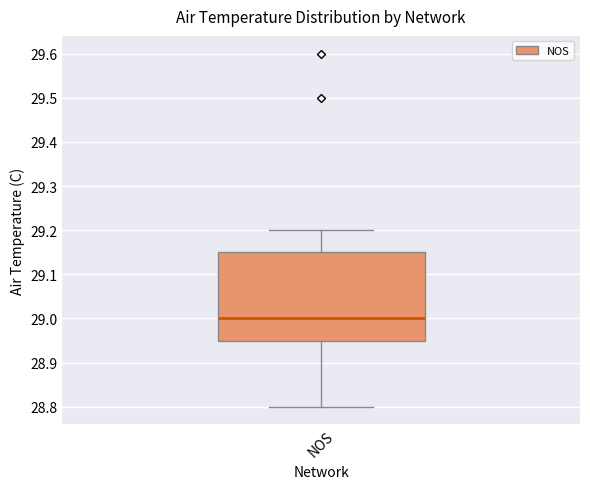

Transcribe this box plot: give where the median line is, the range the box spans, and where the two whiskers end, as read against the y-axis. The values are not printed on the chart, so give them approximately, as read against the axis.

median 29.00, box 28.95 to 29.15, whiskers 28.80 to 29.20